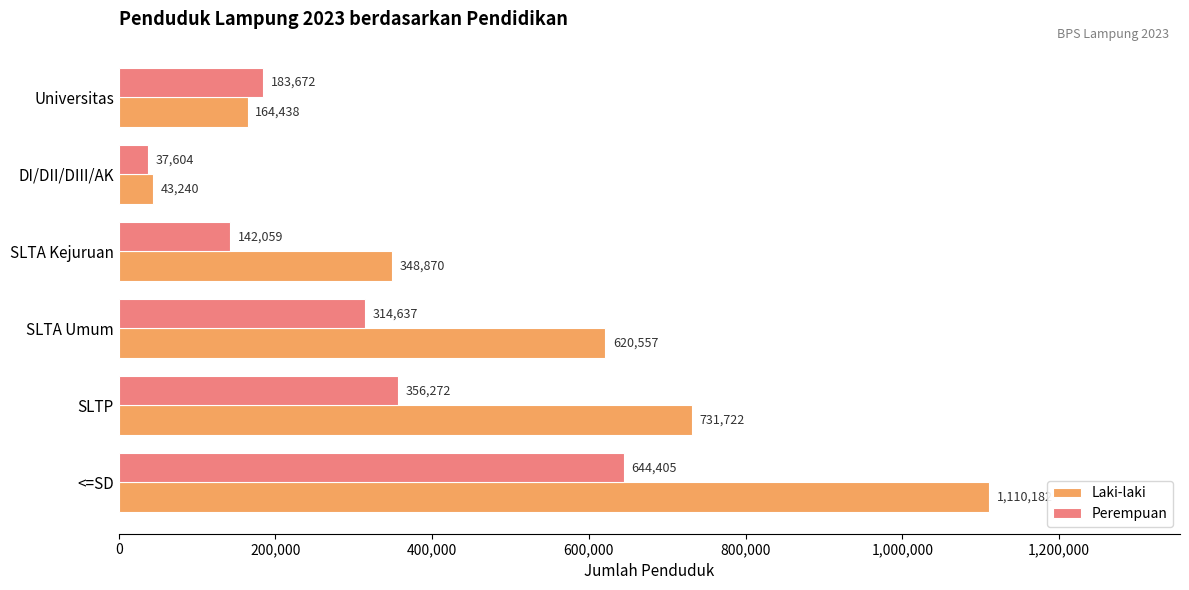

At which label is Perempuan closest to 341004?

SLTP